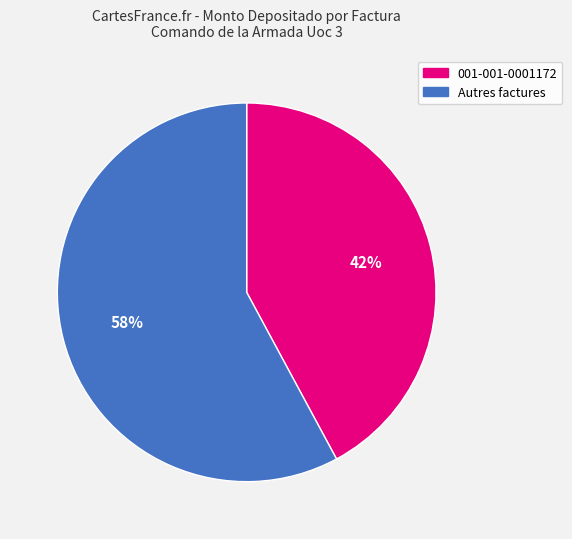

To the nearest percent, what is the average slice percentage?

50%